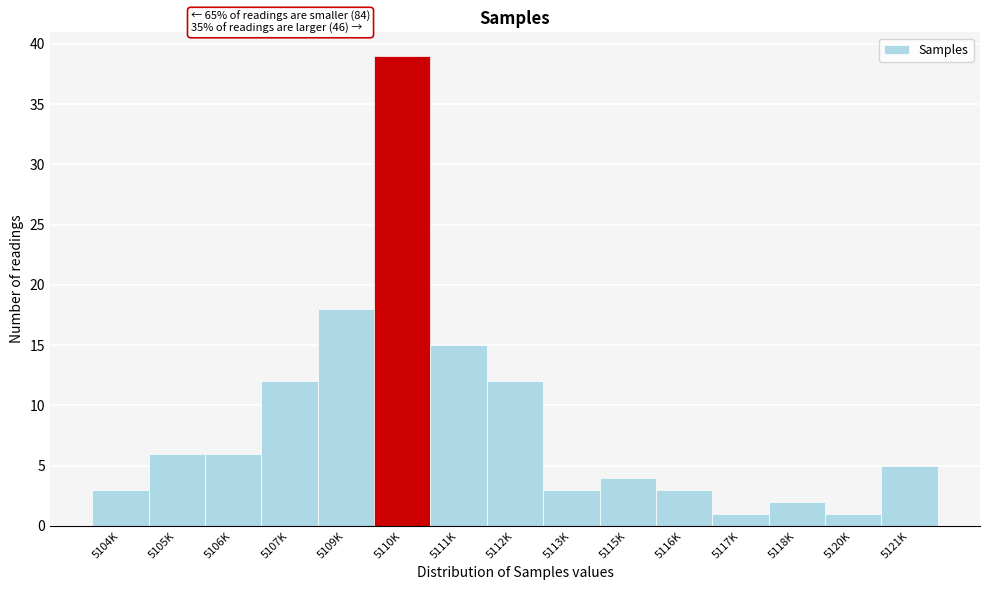

Reading left to right, extract all data points from this chart.

5104K=3	5105K=6	5106K=6	5107K=12	5109K=18	5110K=39	5111K=15	5112K=12	5113K=3	5115K=4	5116K=3	5117K=1	5118K=2	5120K=1	5121K=5